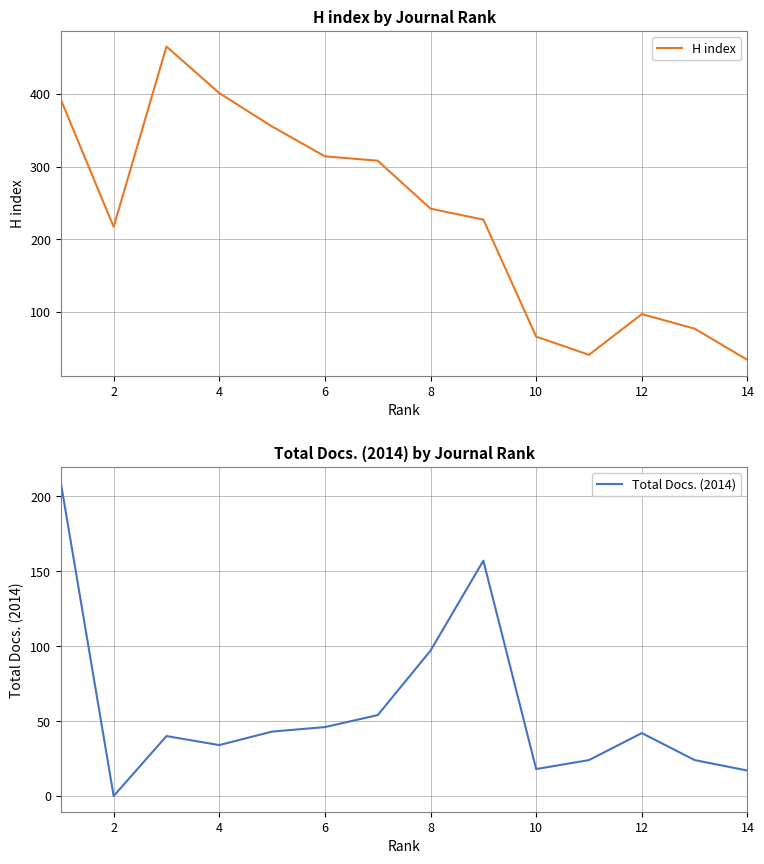

In H index, how many points are higher than both neighbors (excluding endpoints)?

2